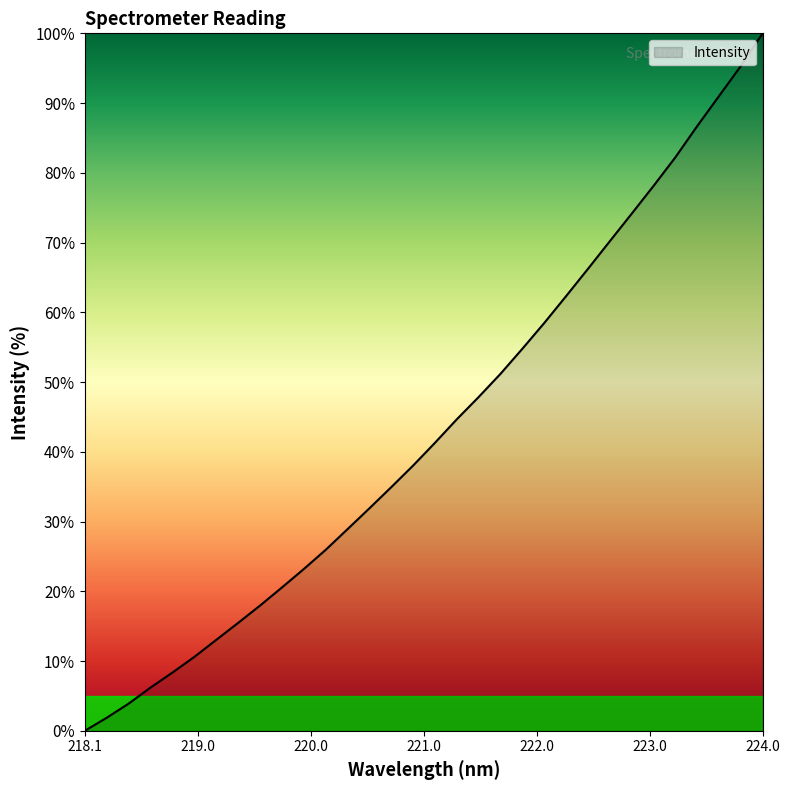

What is the maximum value shown in the chart?

100.0